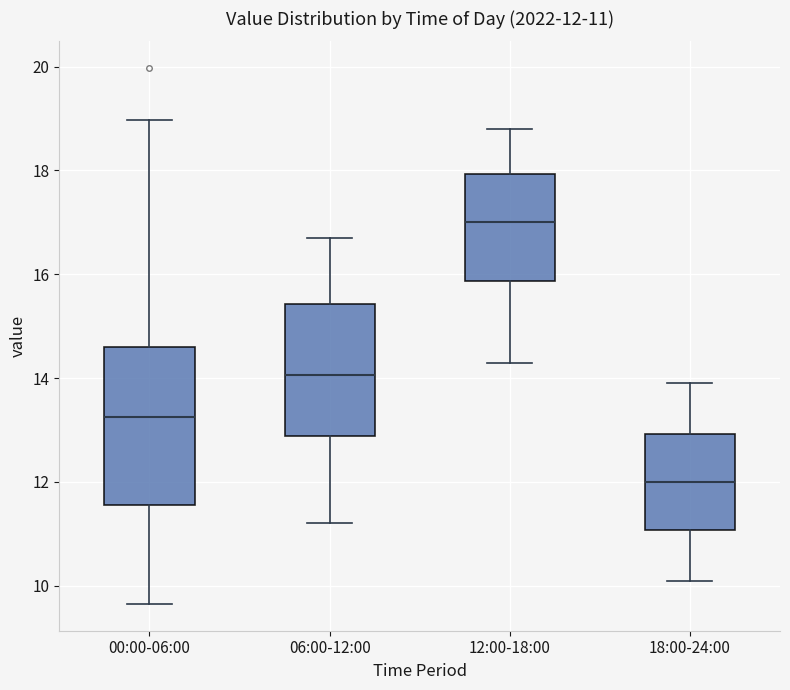

Which box is the tallest, from its lower edge to its upper edge?

00:00-06:00